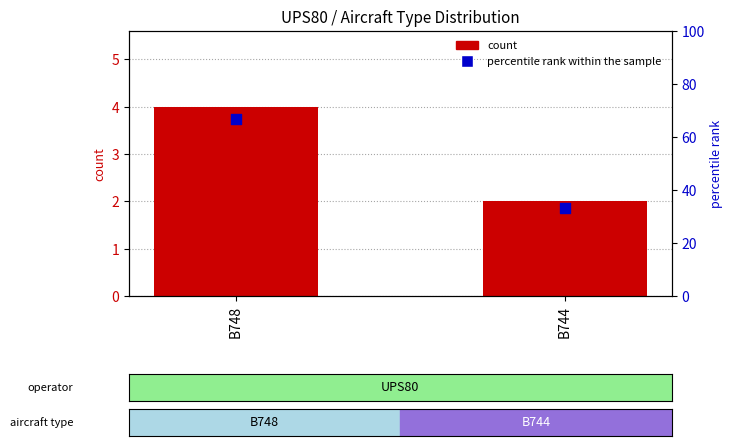

Which series has the widest spread of Y values?

percentile rank within the sample